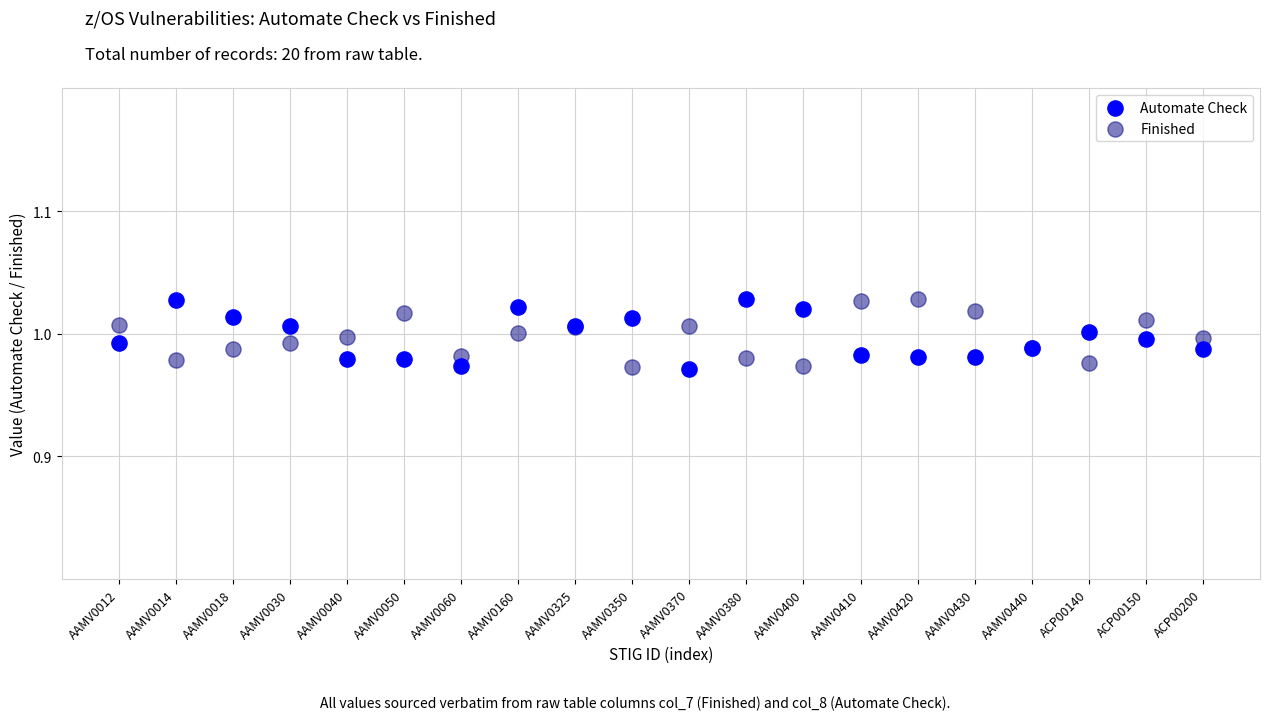

What are all the series names shown in the legend?

Automate Check, Finished